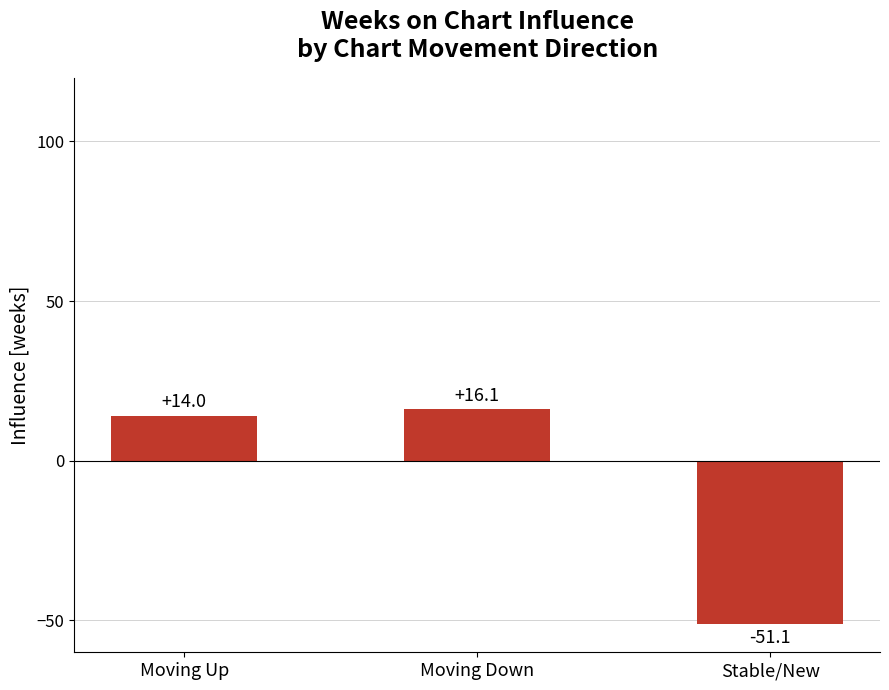

Rank the categories by value from lowest to highest.

Stable/New, Moving Up, Moving Down